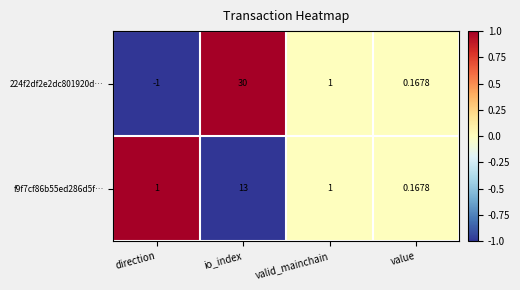

List the labels in order of 224f2df2e2dc801920d… value, smallest first.

direction, value, valid_mainchain, io_index